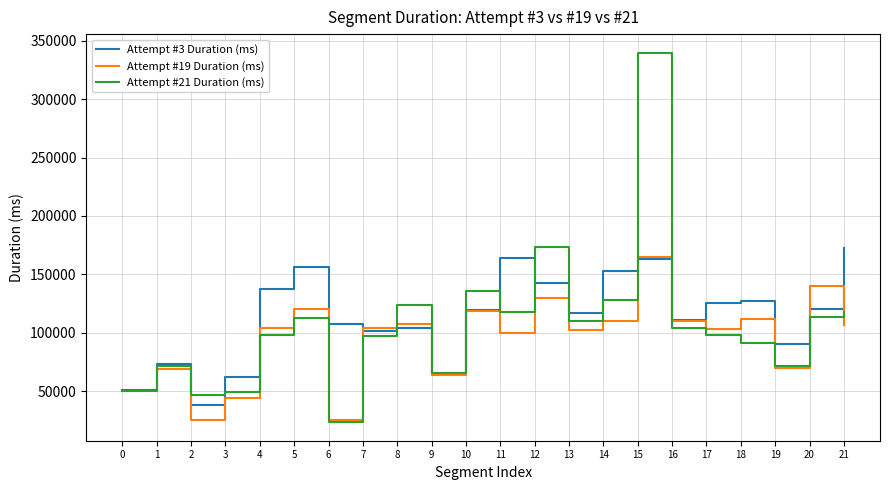

At which category is the sum across all series the highest?

15